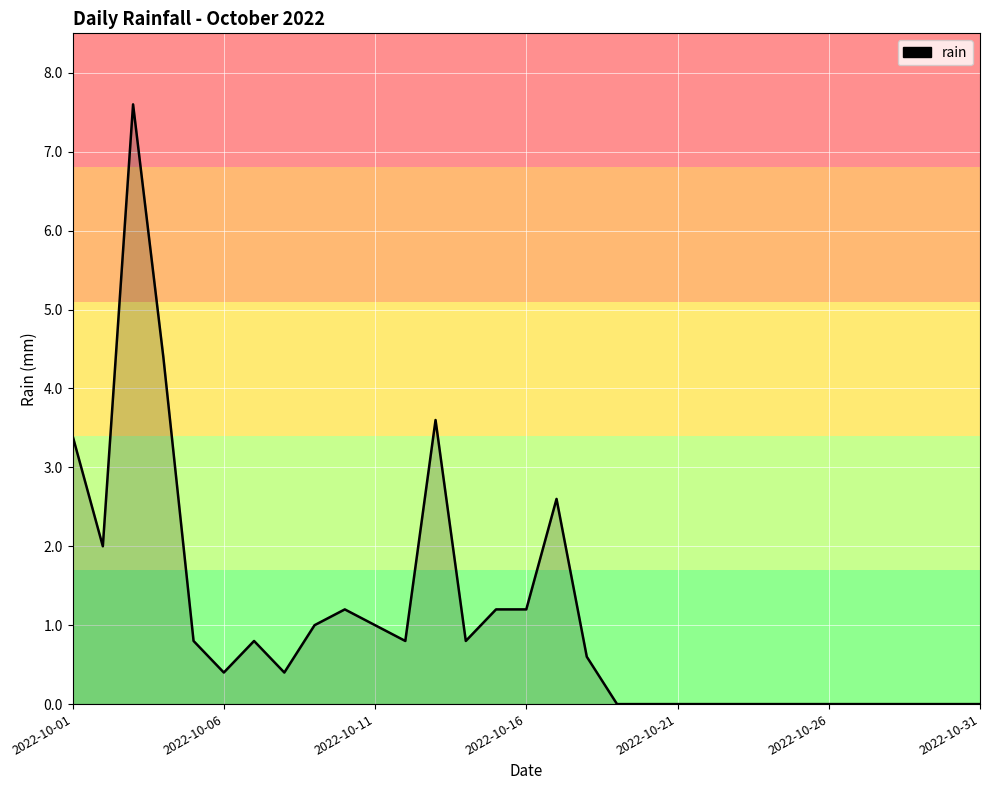

Does the chart display data point markers on the line(s)?

No